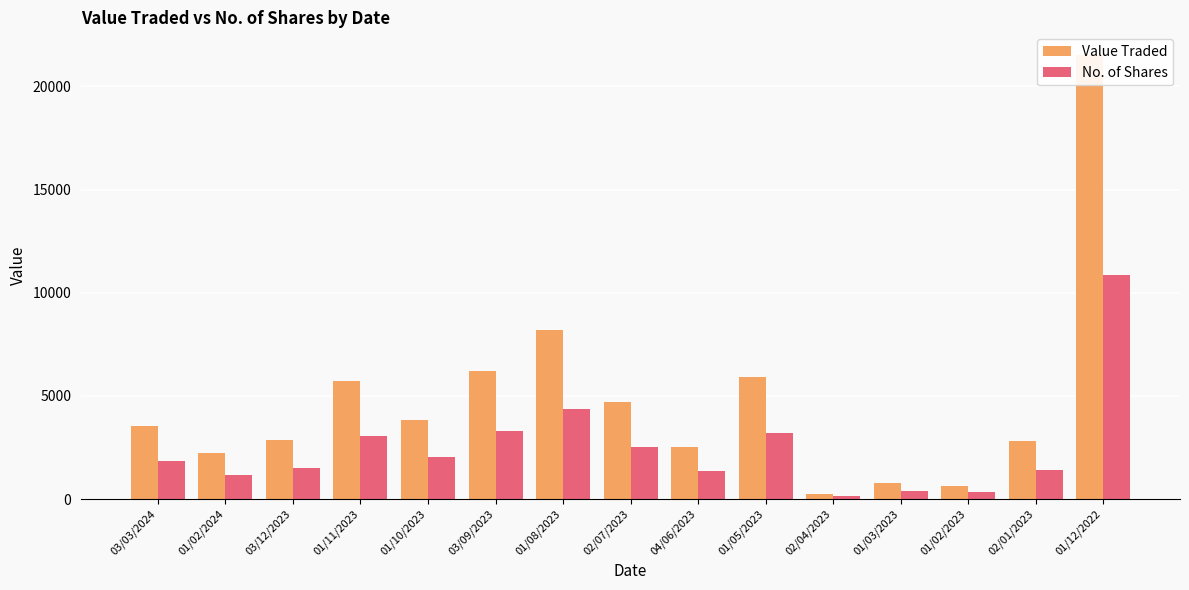

What is the value of the Value Traded bar at the 2nd from the left?

2230